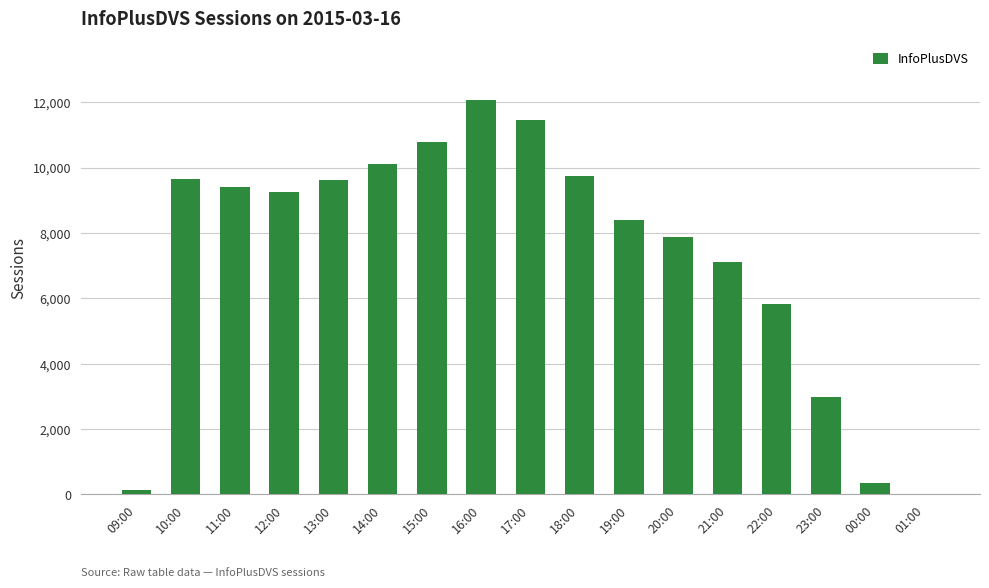

Which has a higher value, 16:00 or 17:00?

16:00